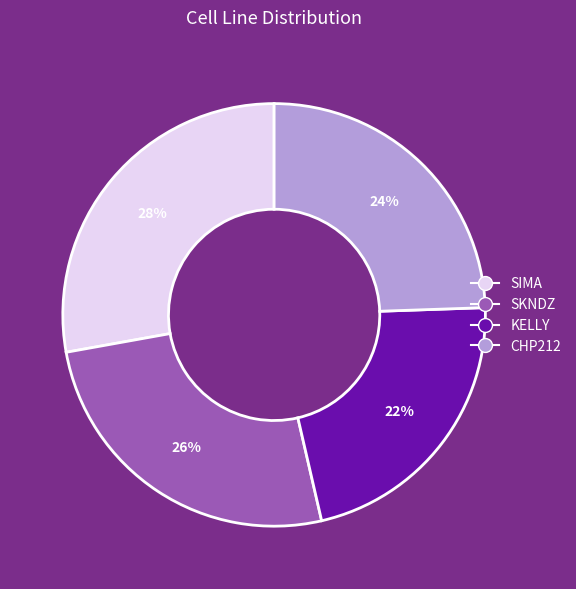

To the nearest percent, what percentage of the pie is CHP212?

24%